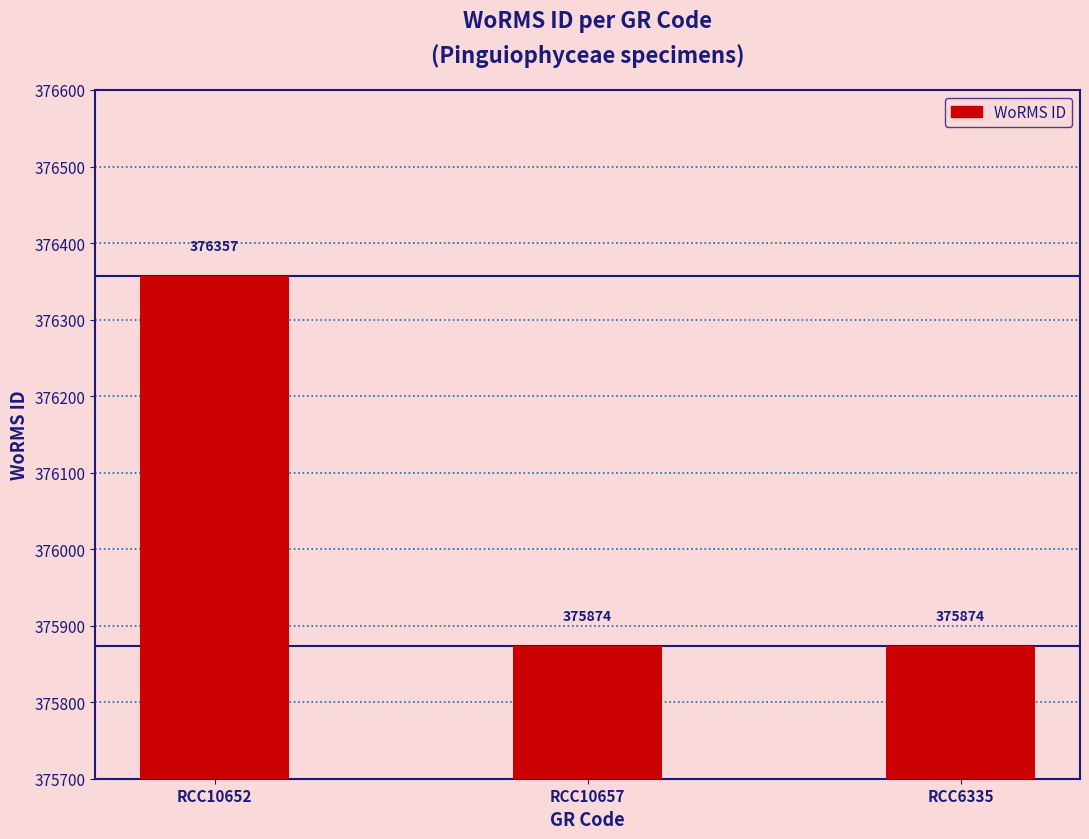

What is the sum of the values at RCC6335 and RCC10657?

751748